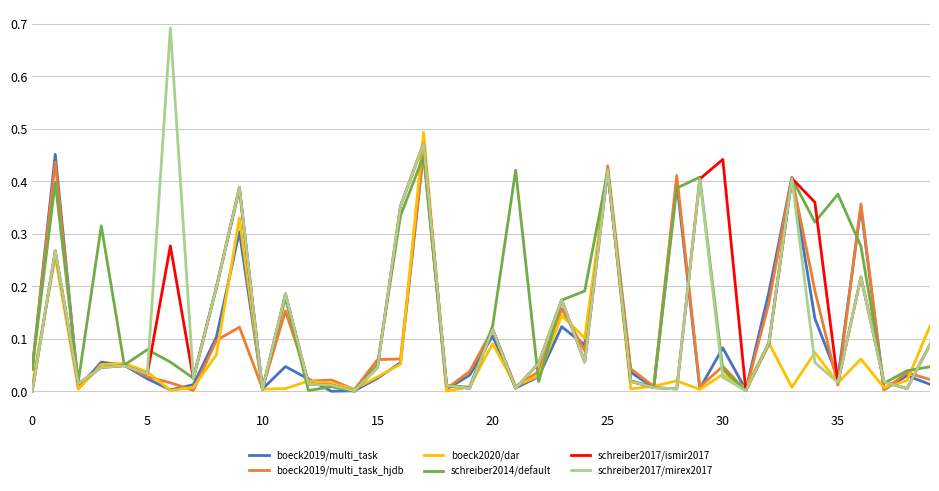

Which series has the largest range (max minus min)?

schreiber2017/mirex2017